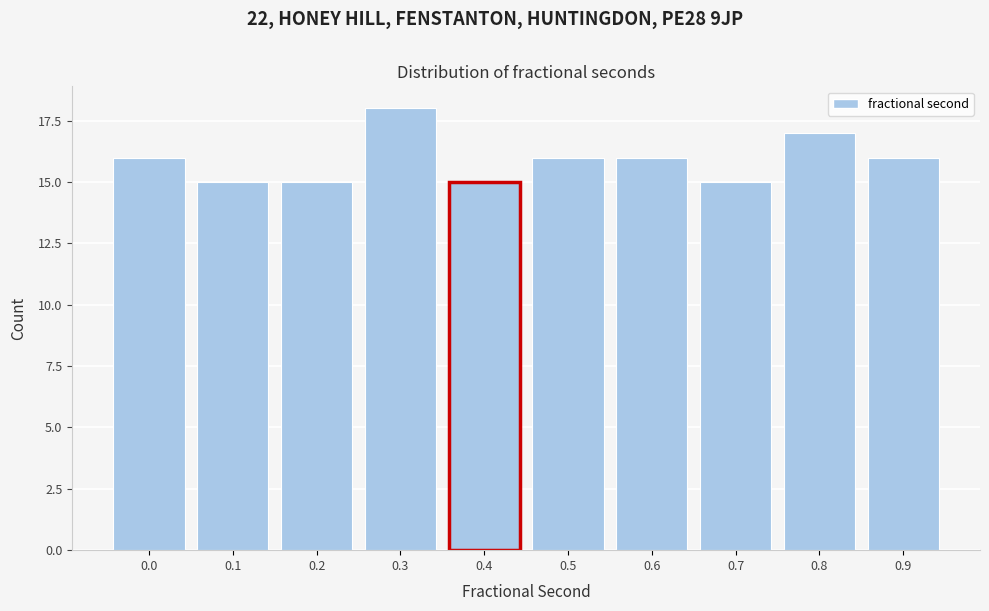

Reading right to left, transcribe all the data shown in this chart.

0.9=16	0.8=17	0.7=15	0.6=16	0.5=16	0.4=15	0.3=18	0.2=15	0.1=15	0.0=16